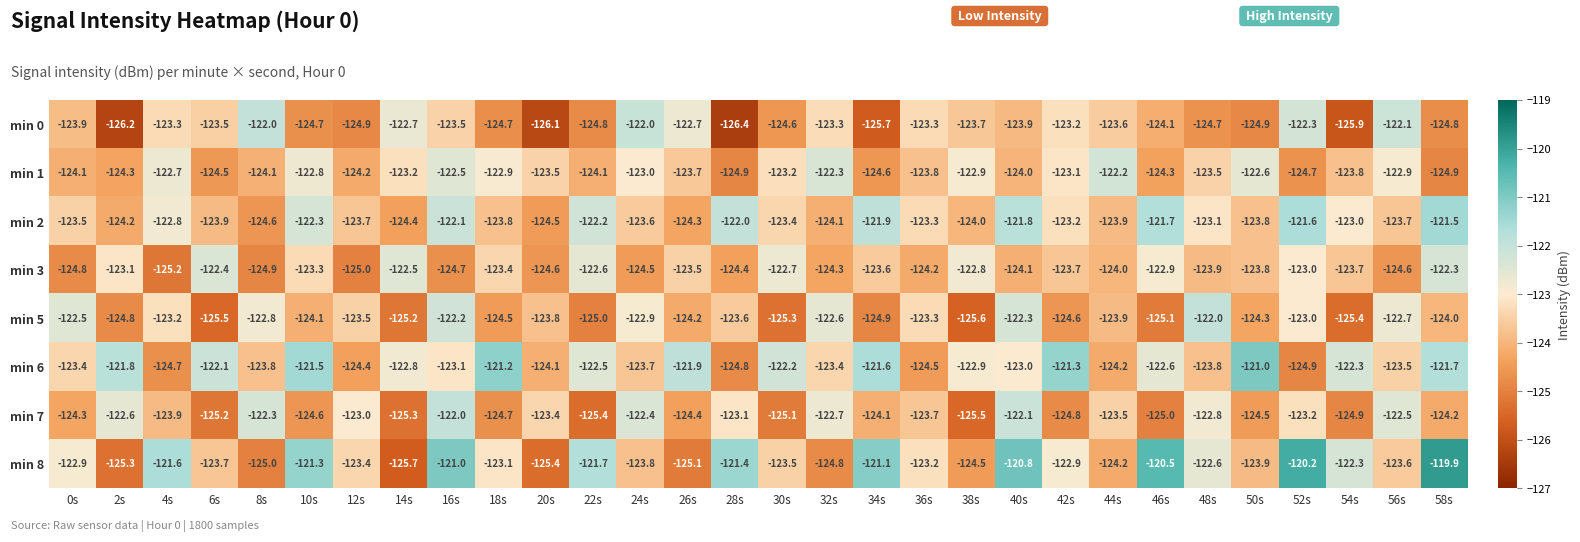

Which series has the widest spread of values?

min 8